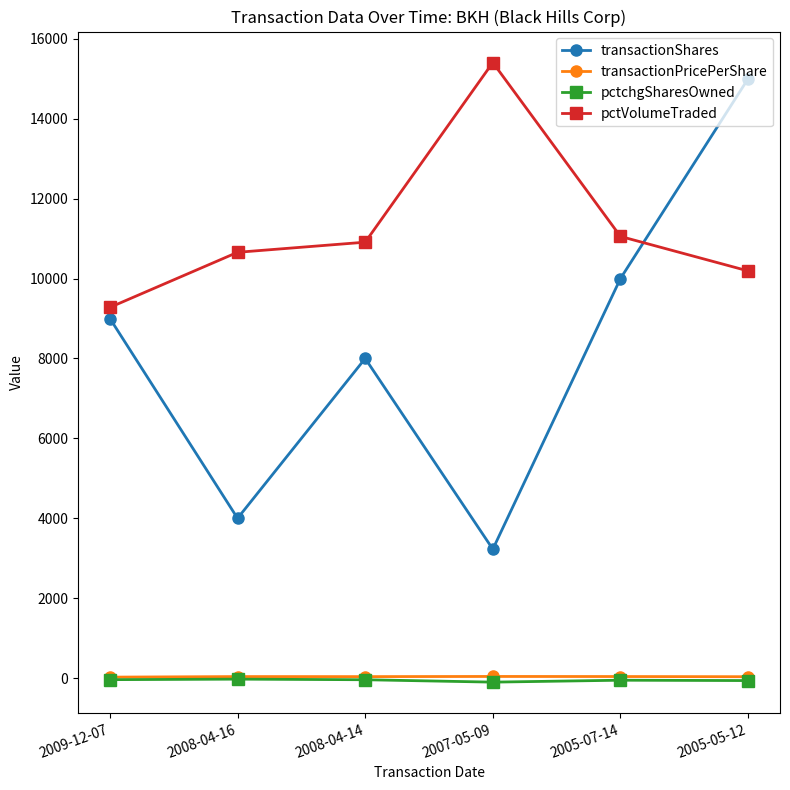

Where is the first local maximum for transactionShares?

2008-04-14